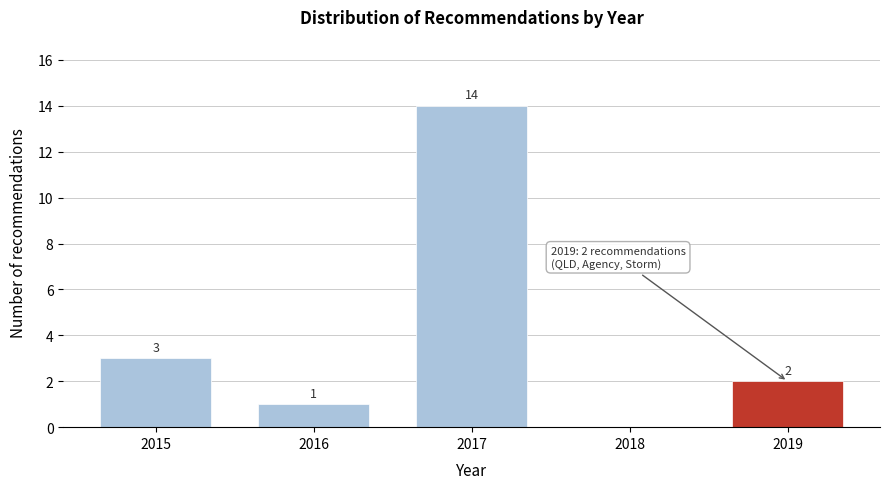

Reading left to right, what are all the values shown in this chart?

2015=3	2016=1	2017=14	2018=0	2019=2